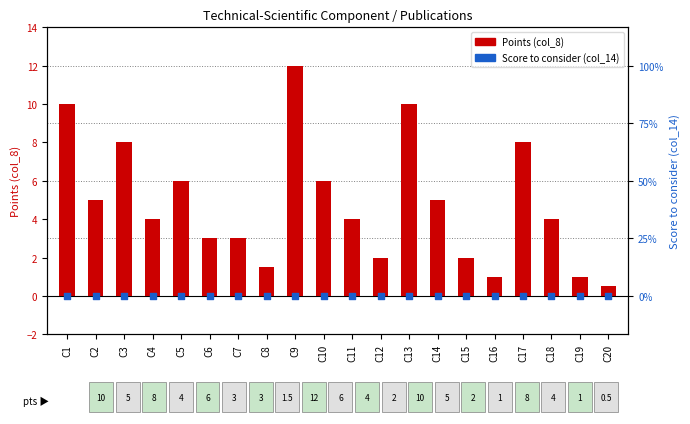

What is the total value across all series at C3?

8.0